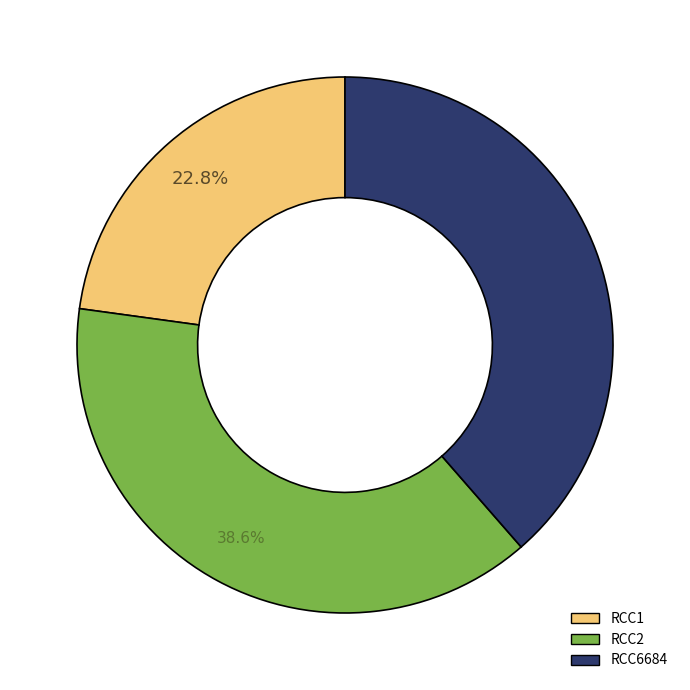

Count the number of slices in the pie.

3